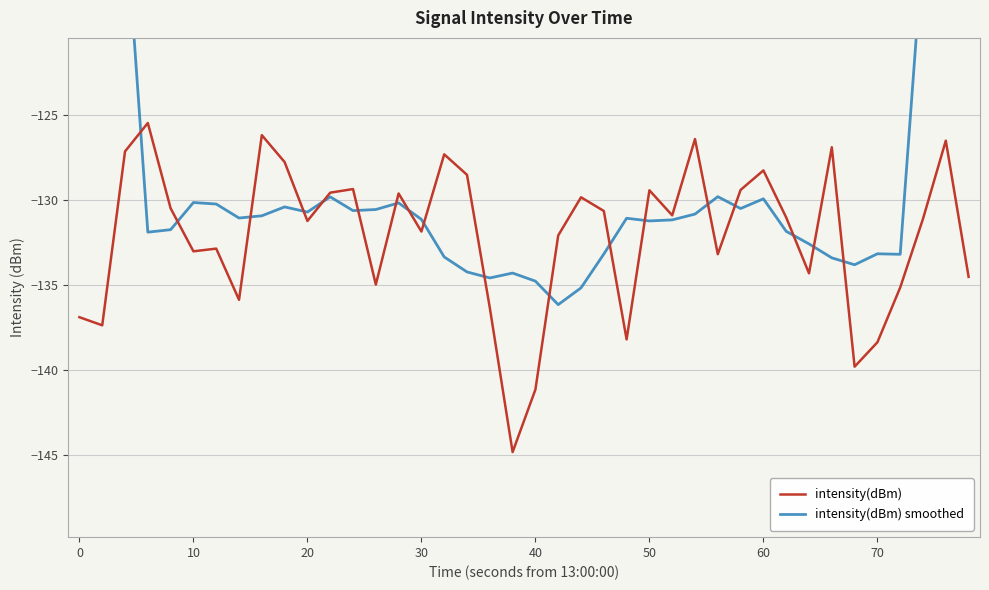

Does the chart display data point markers on the line(s)?

No